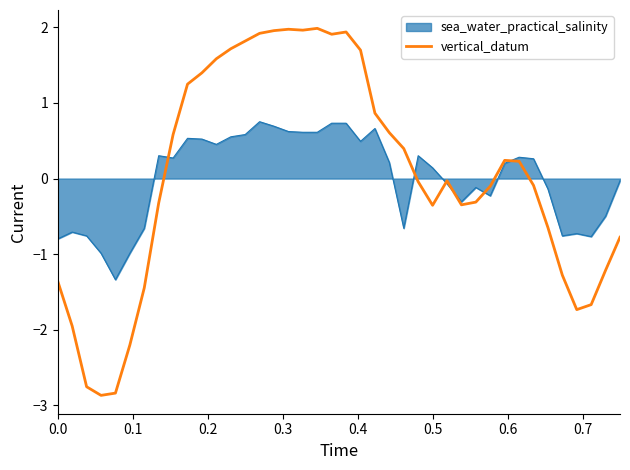

What is the maximum value for vertical_datum?

2.0